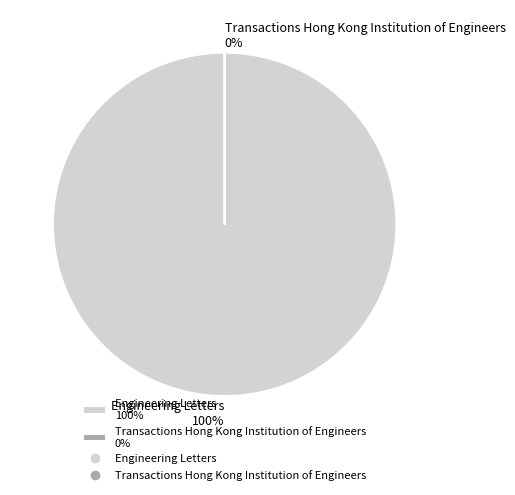

How many slices are in this pie chart?

2